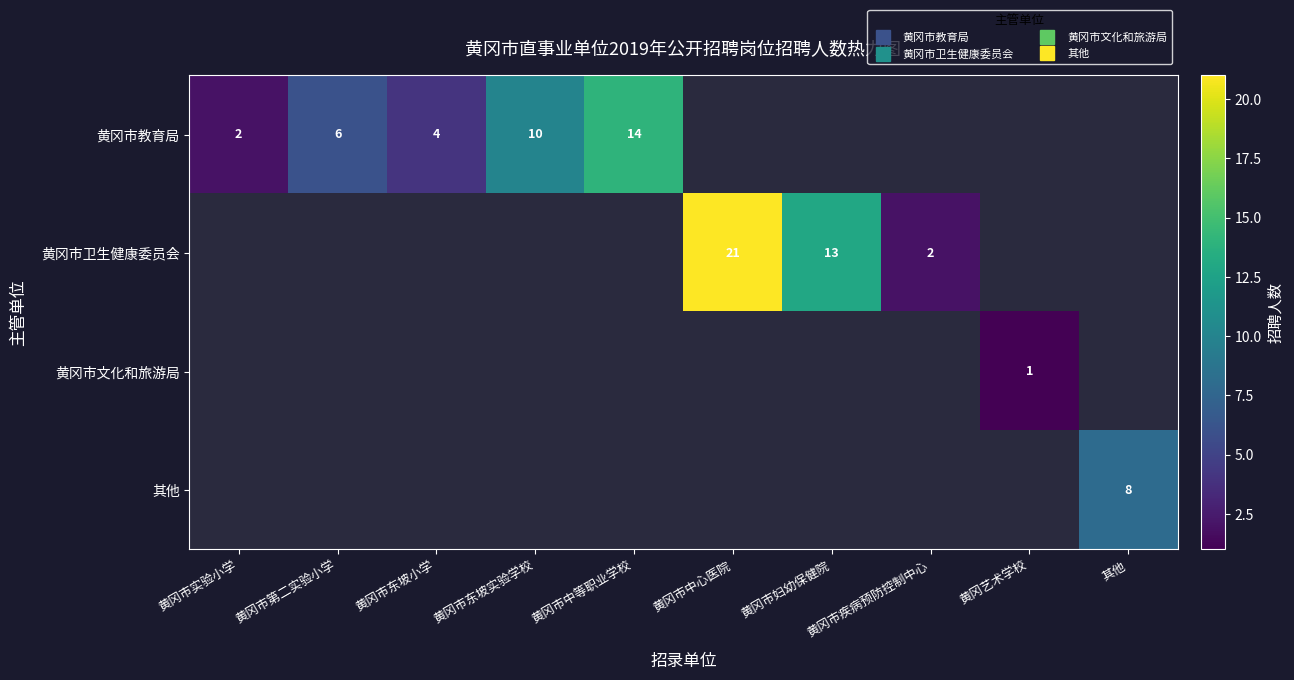

Which category has the lowest value across all series?

黄冈艺术学校